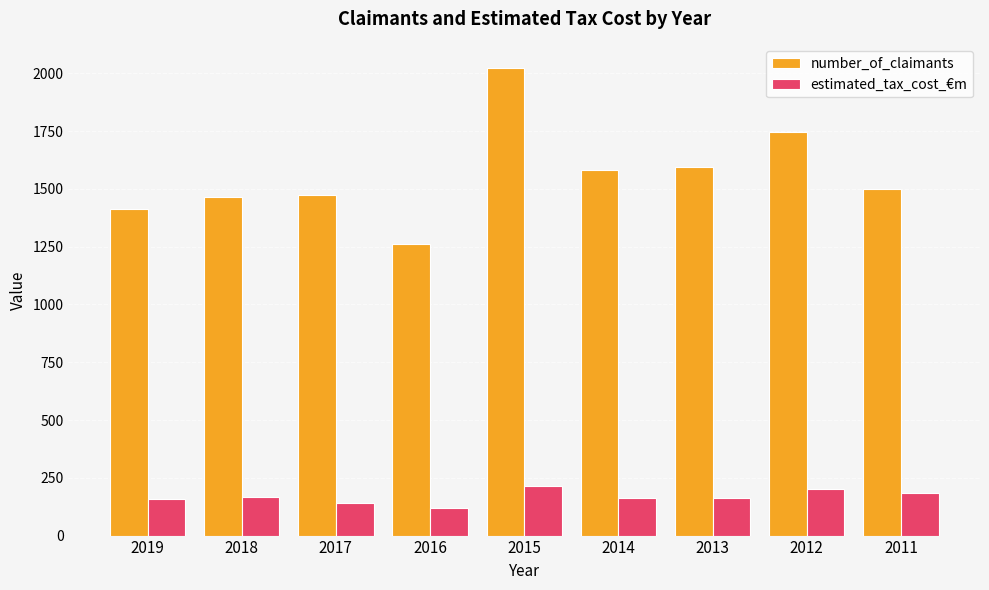

Rank the series at 2015 from highest to lowest value.

number_of_claimants, estimated_tax_cost_€m